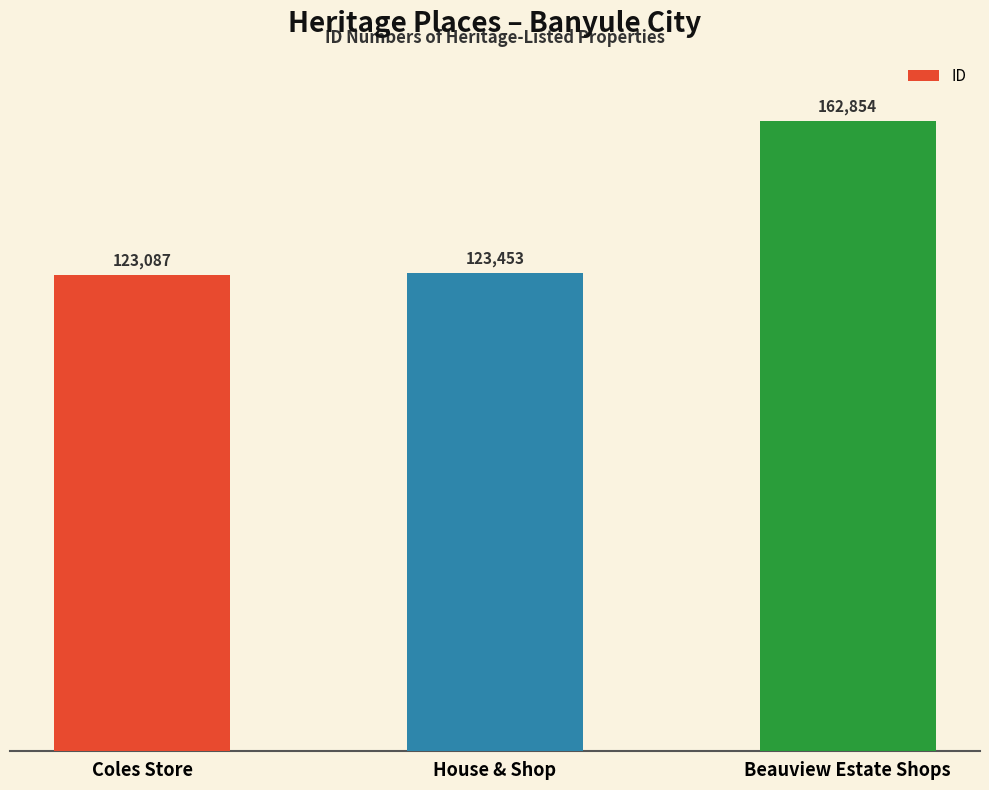

At which category does the chart reach its peak across all series?

Beauview Estate Shops